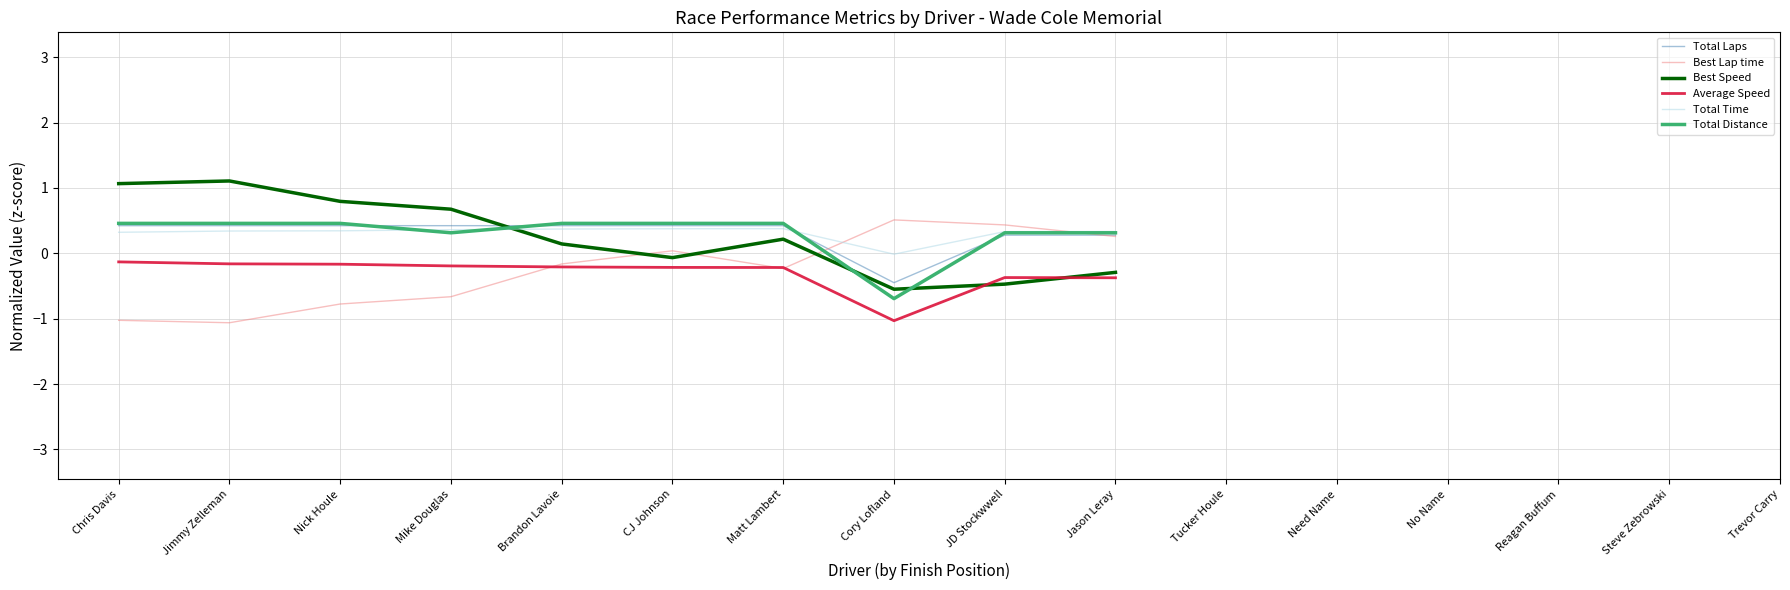

At which label does Total Laps reach its peak?

Chris Davis